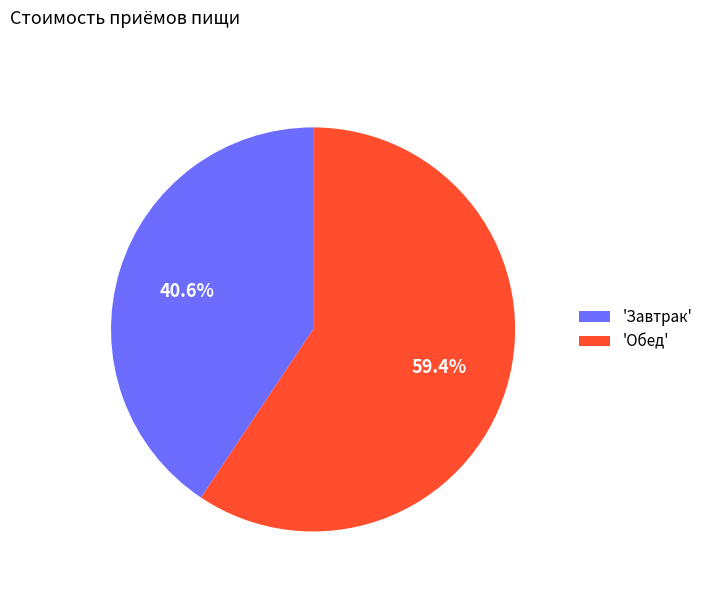

What portion of the pie excludes 'Завтрак'?

59.4%